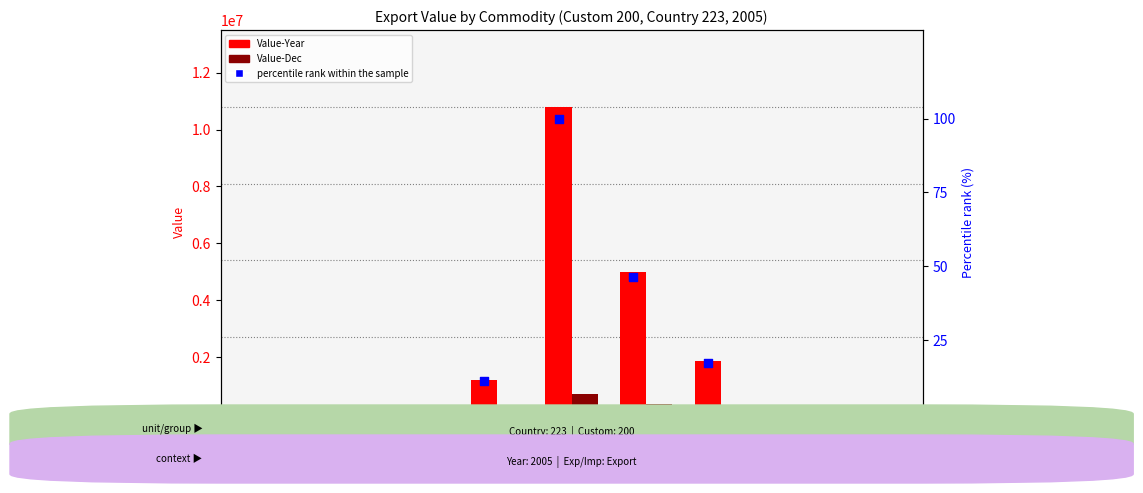

Is the value of Value-Year at 7 greater than the value of Value-Dec at 701?

Yes